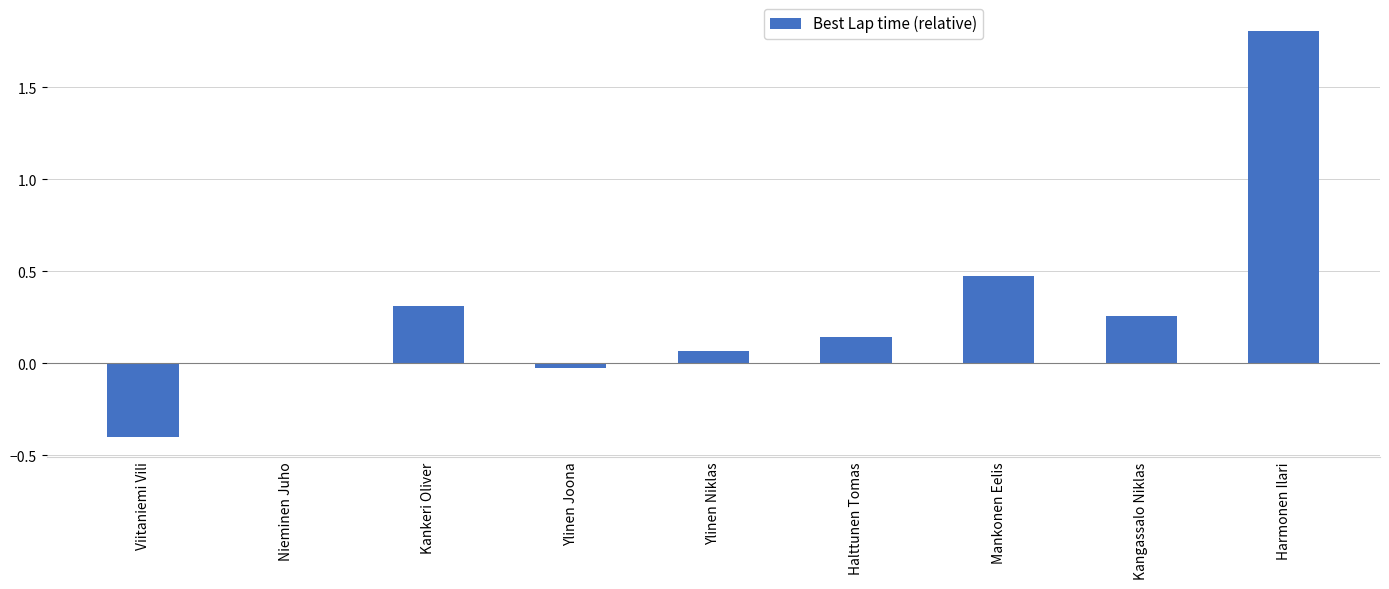

What is the change in value from Kankeri Oliver to Mankonen Eelis?

+0.2